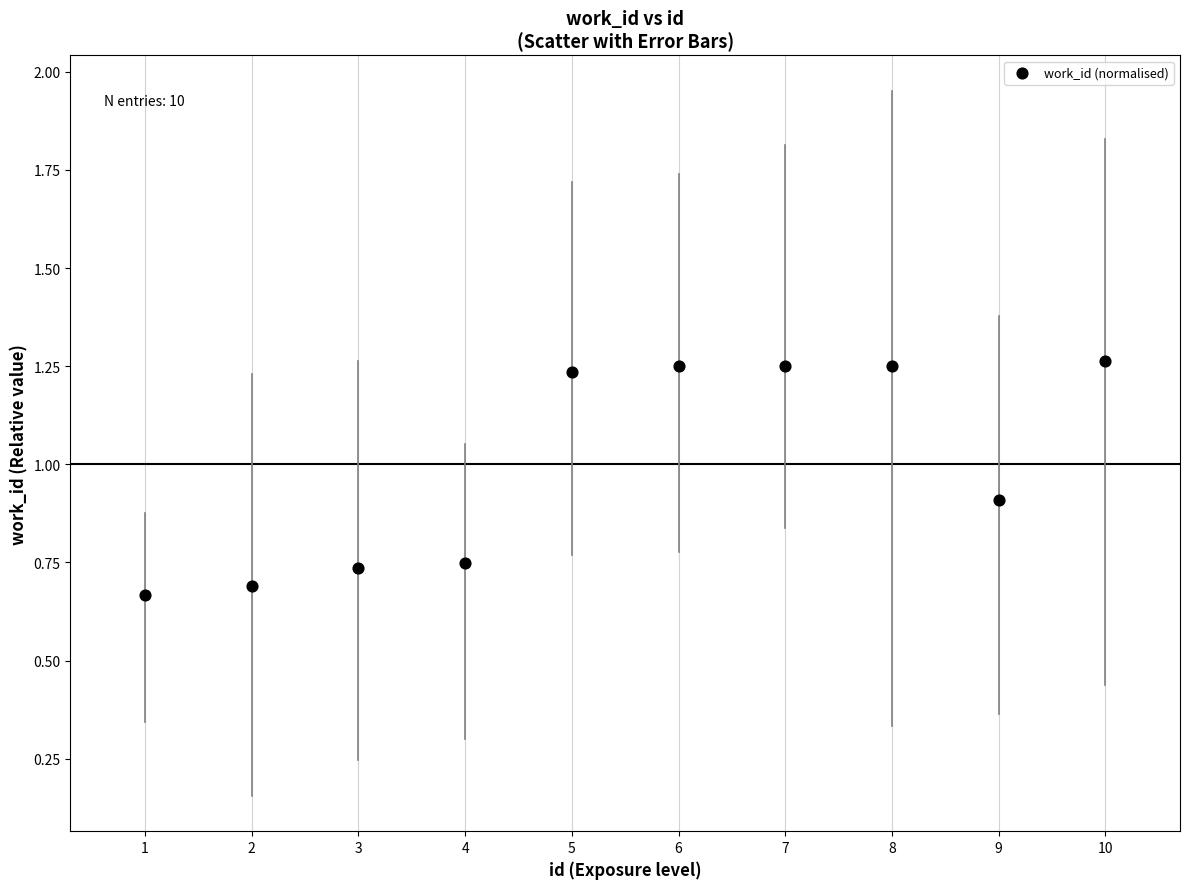

What is the range of Y values (max minus min)?

0.6